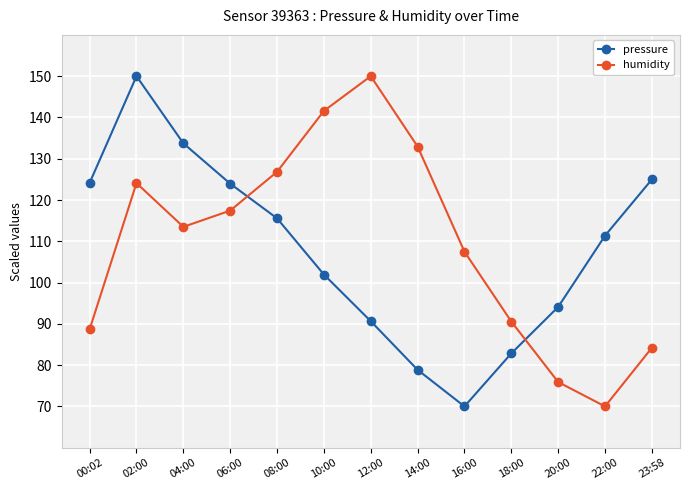

At 20:00, list the series in order from largest to smallest.

pressure, humidity